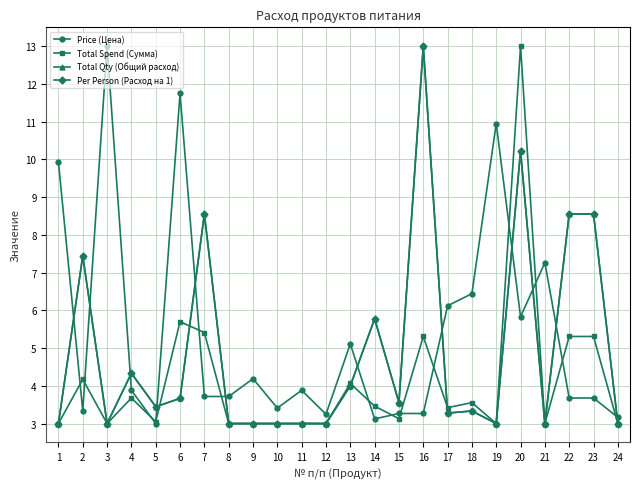

At which category does the chart reach its peak across all series?

3